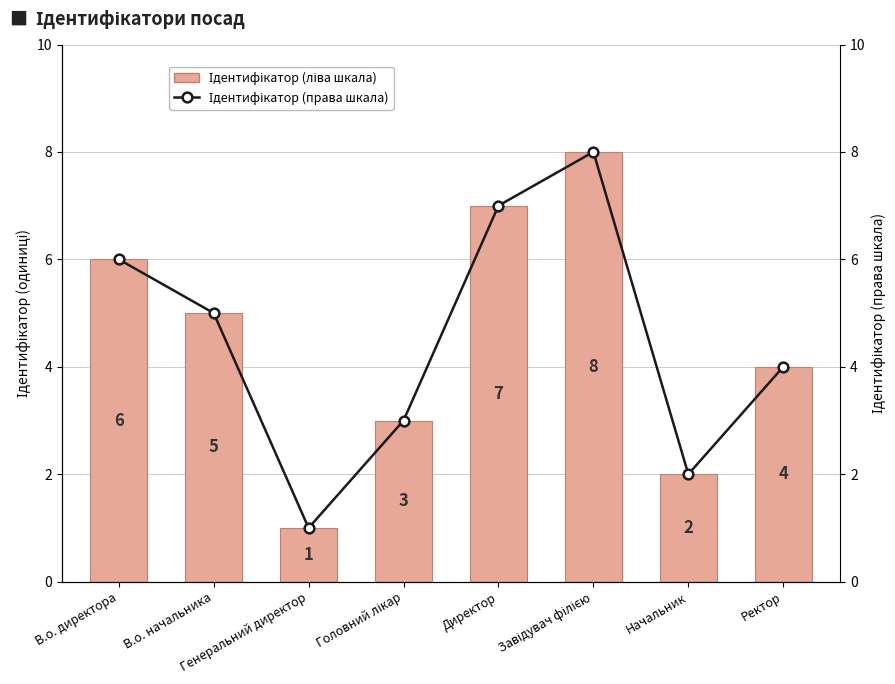

What is the value of the Ідентифікатор (ліва шкала) bar at the 8th from the left?

4